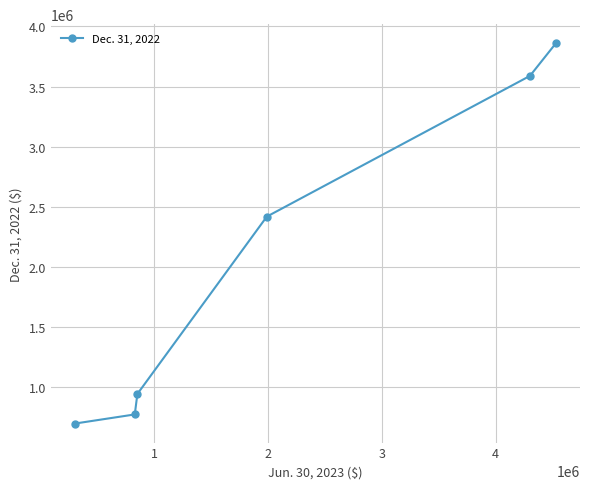

Reading right to left, what are all the values shown in this chart?

3861034	3589226	2419502	945383	775001	699118